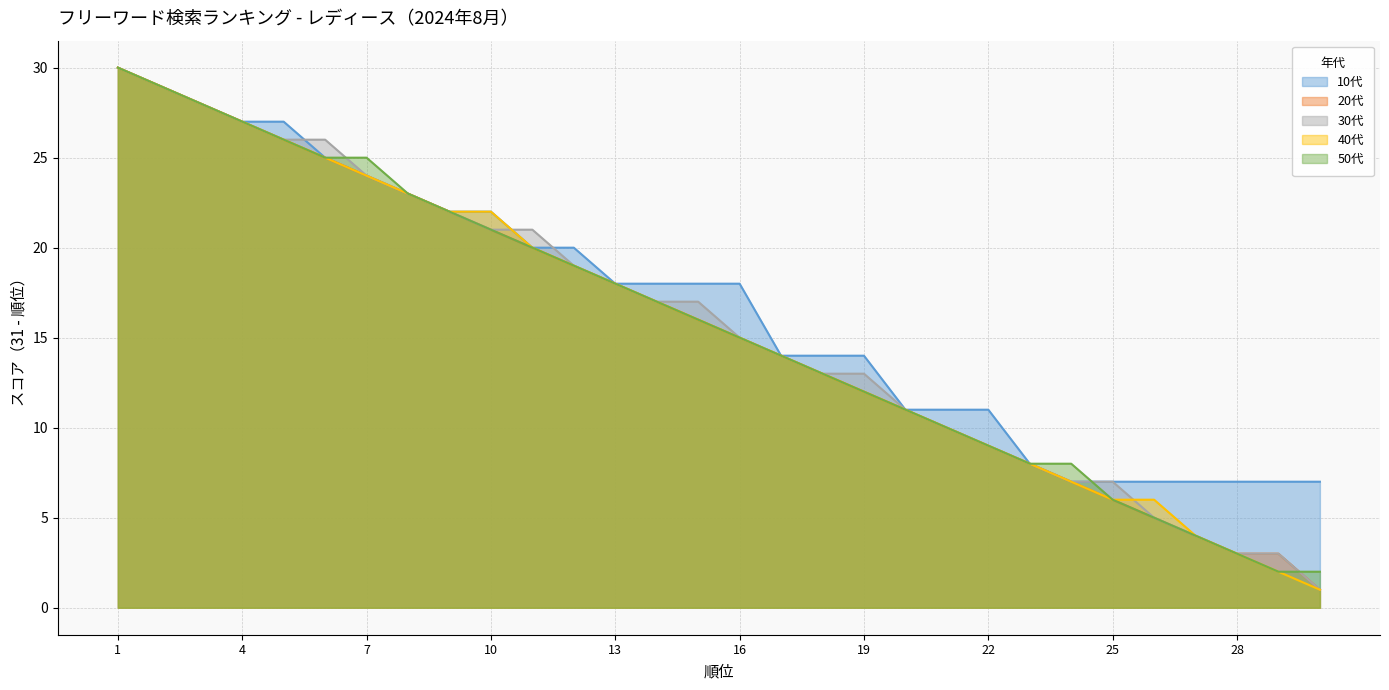

True or false: 40代 has more than 1 interior local peaks.

False